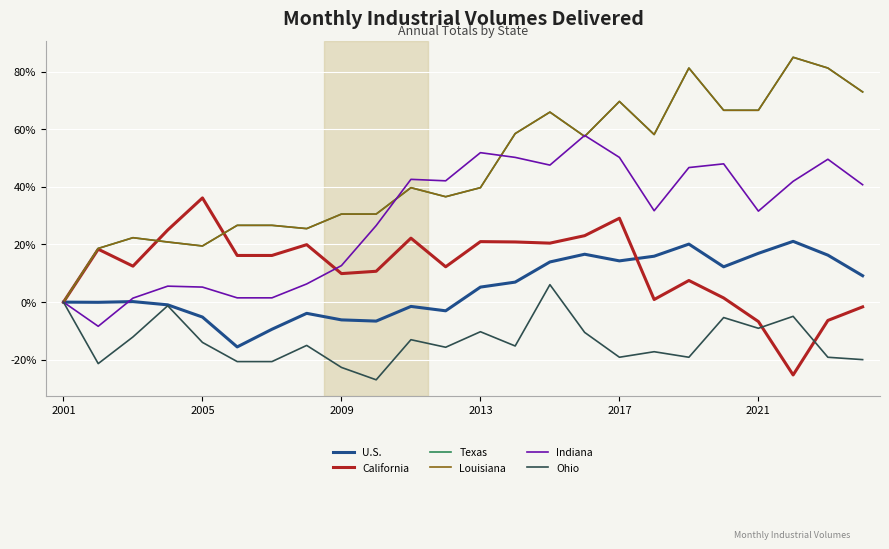

Which series has the largest total across all categories?

Texas